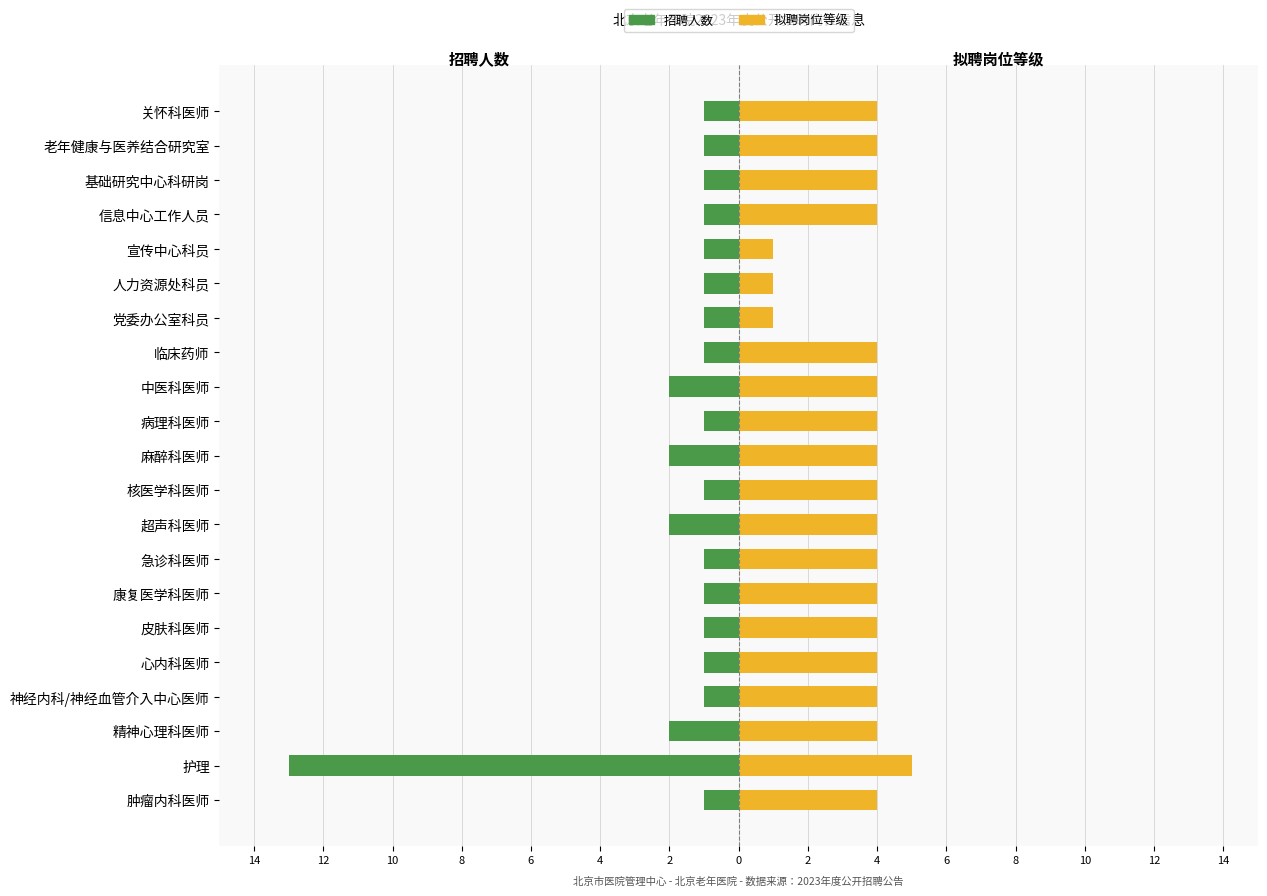

Reading left to right, extract all data points from this chart.

招聘人数: -1	-13	-2	-1	-1	-1	-1	-1	-2	-1	-2	-1	-2	-1	-1	-1	-1	-1	-1	-1	-1
拟聘岗位等级: 4	5	4	4	4	4	4	4	4	4	4	4	4	4	1	1	1	4	4	4	4